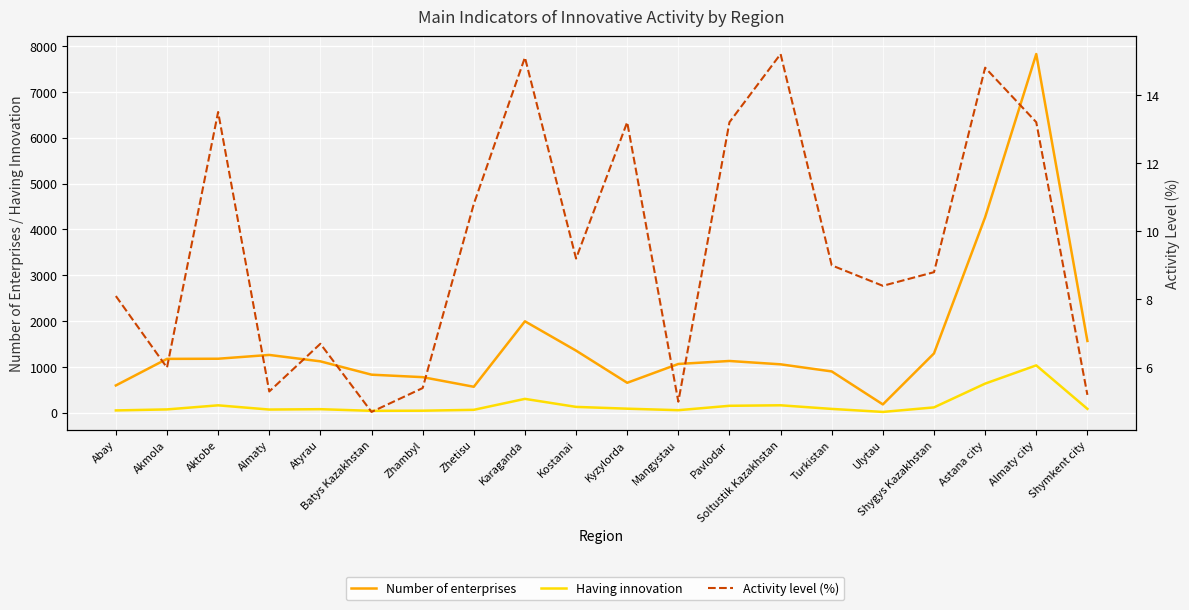

Where is Activity level (%) nearest to the value 9?

Turkistan